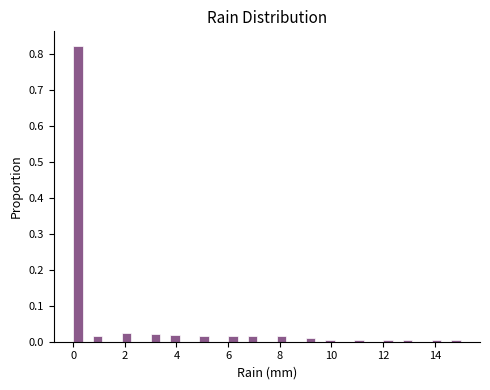

Read against the x-axis, roughly where is the centre of the tallest bar?

0.2